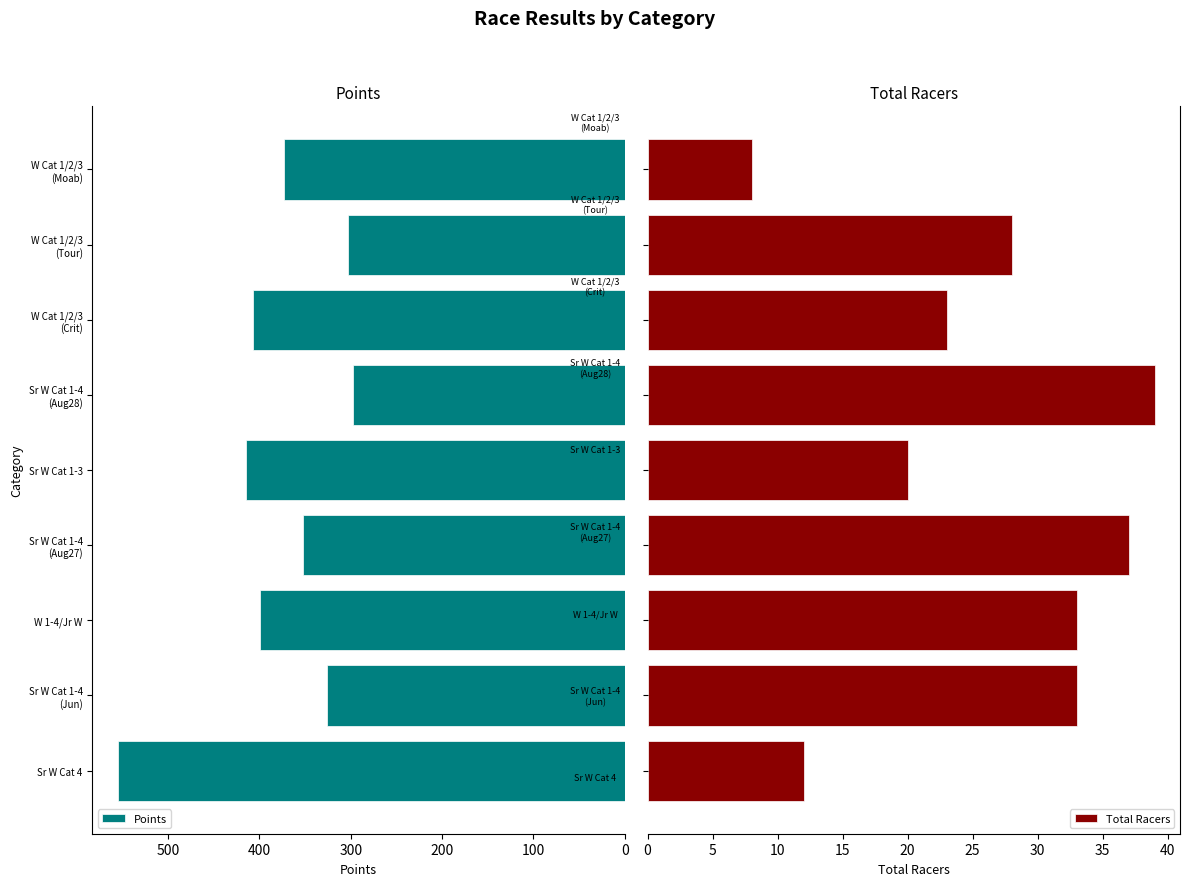

What is the highest value of the Total Racers series?

39